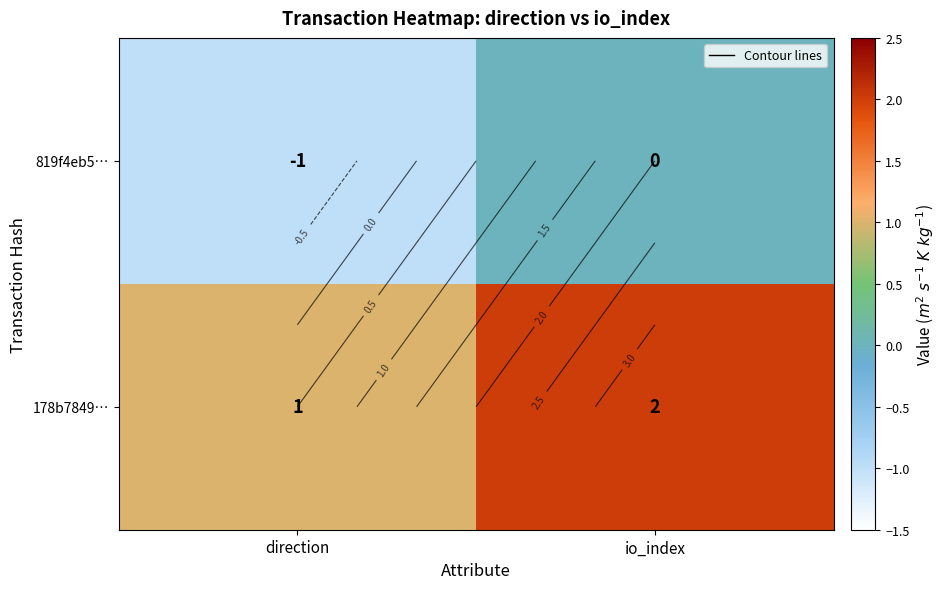

Rank the categories by 178b7849… value from highest to lowest.

io_index, direction